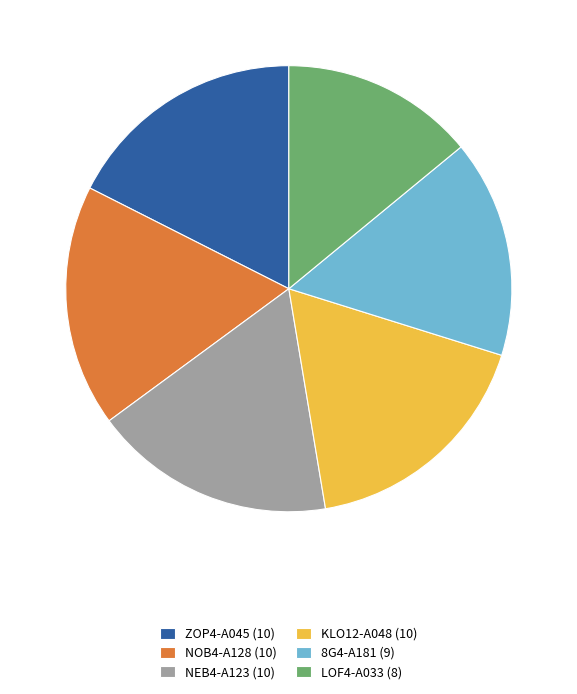

What is the smallest slice in the pie chart?

LOF4-A033 (8)